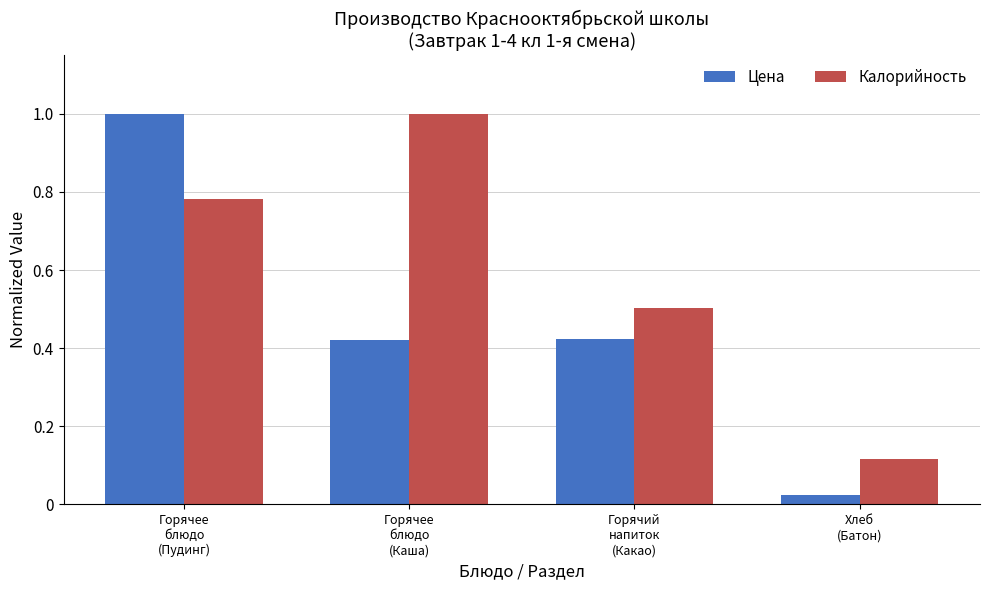

At Горячее
блюдо
(Пудинг), list the series in order from largest to smallest.

Цена, Калорийность